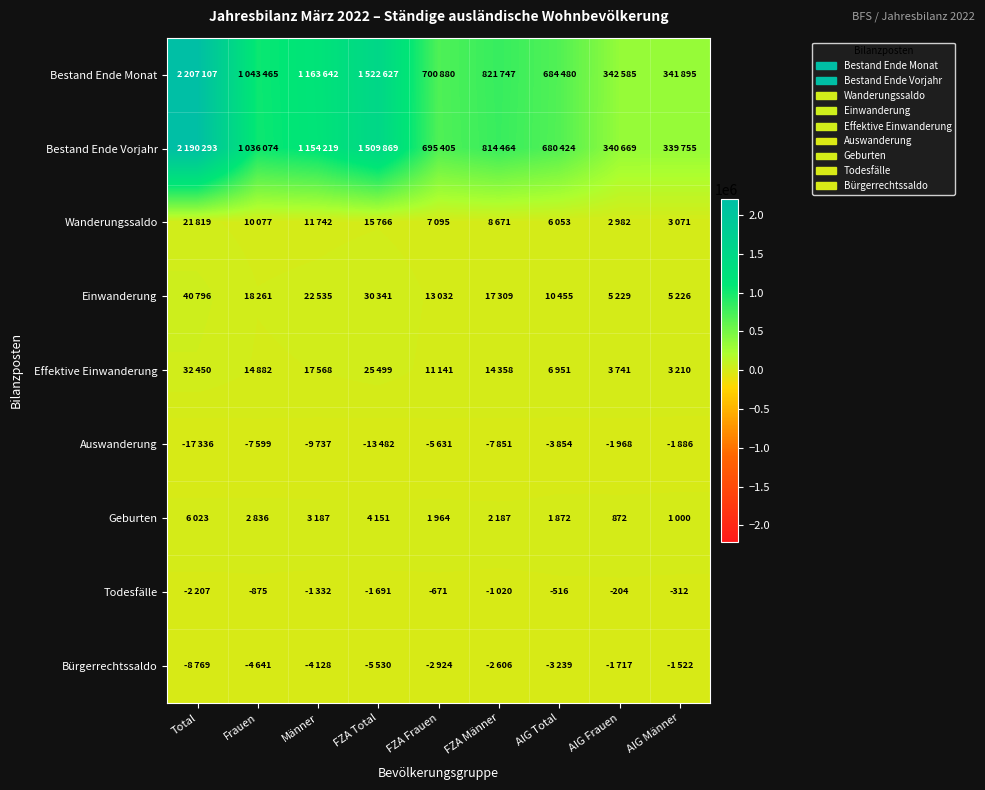

The Todesfälle series shows -353 at Frauen. True or false?

False